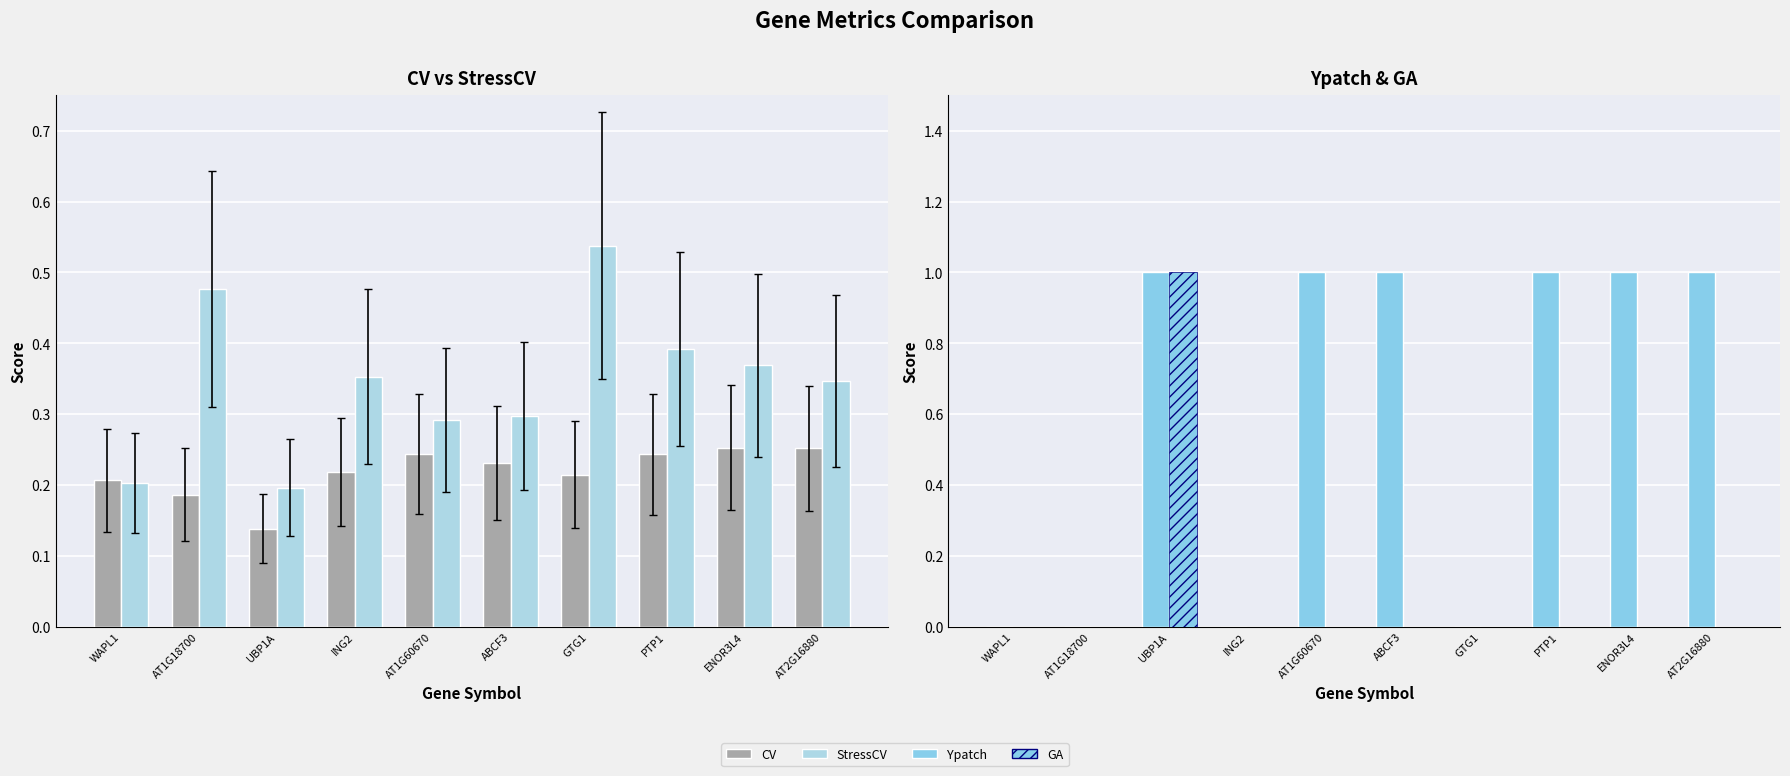

The value of Ypatch at WAPL1 is 0.0. True or false?

True